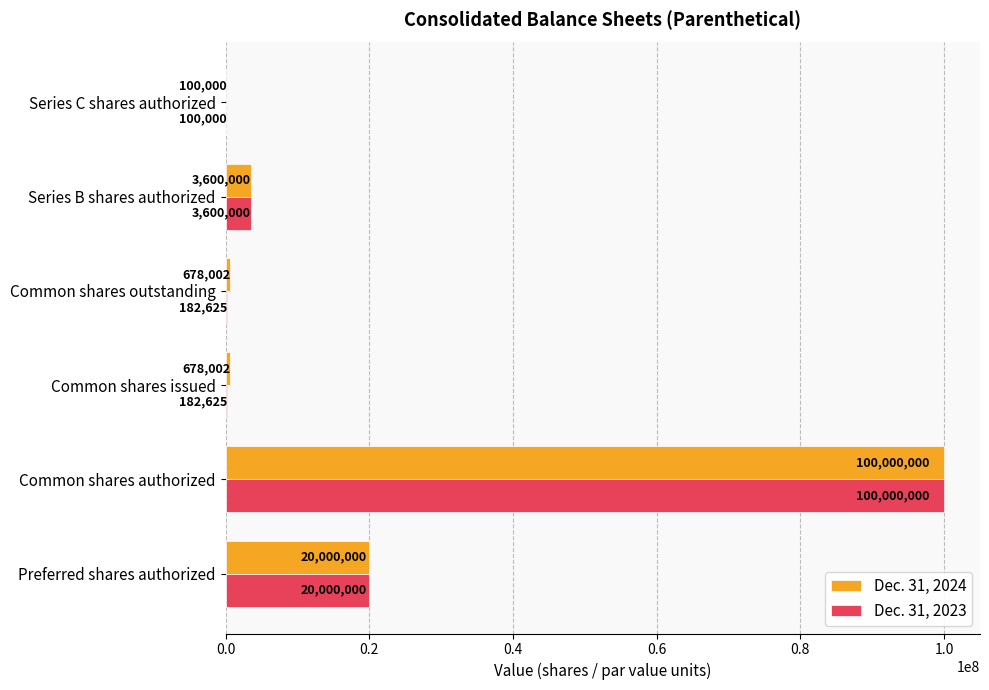

True or false: Dec. 31, 2023 has a value of 100000000 at Common shares authorized.

True